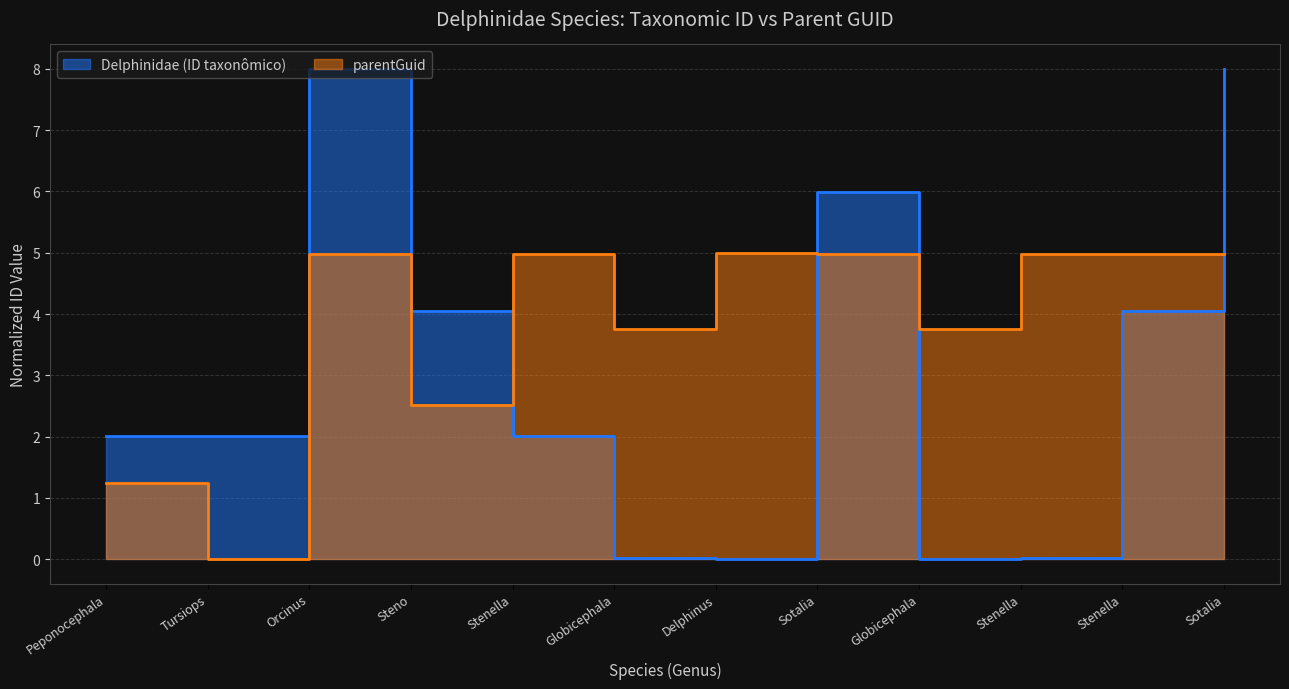

Which series has the largest range (max minus min)?

Delphinidae